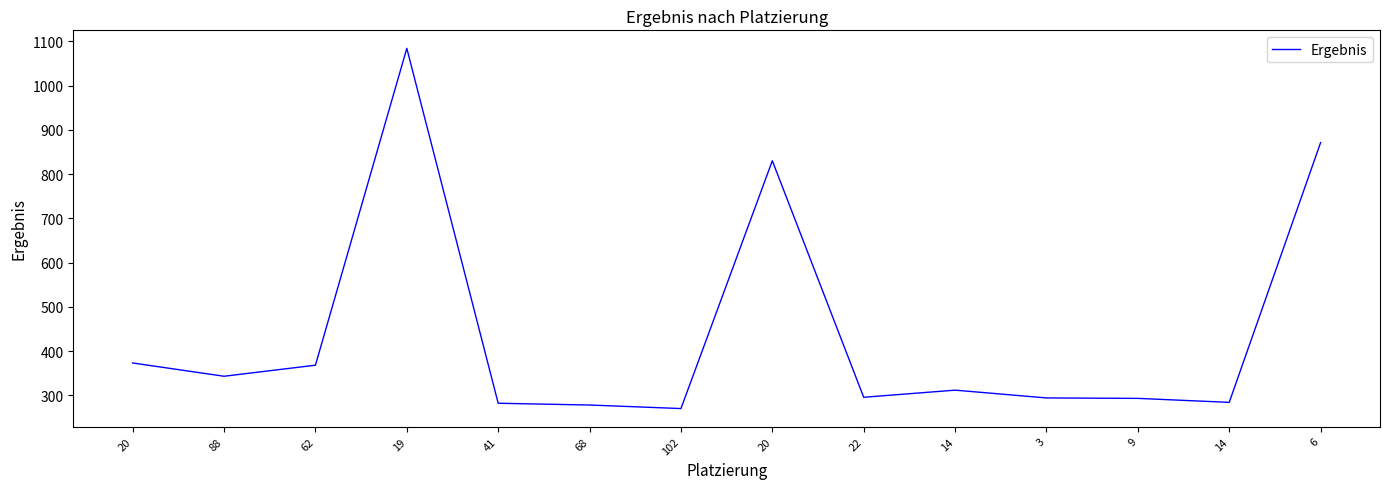

How many lines are shown in the chart?

1